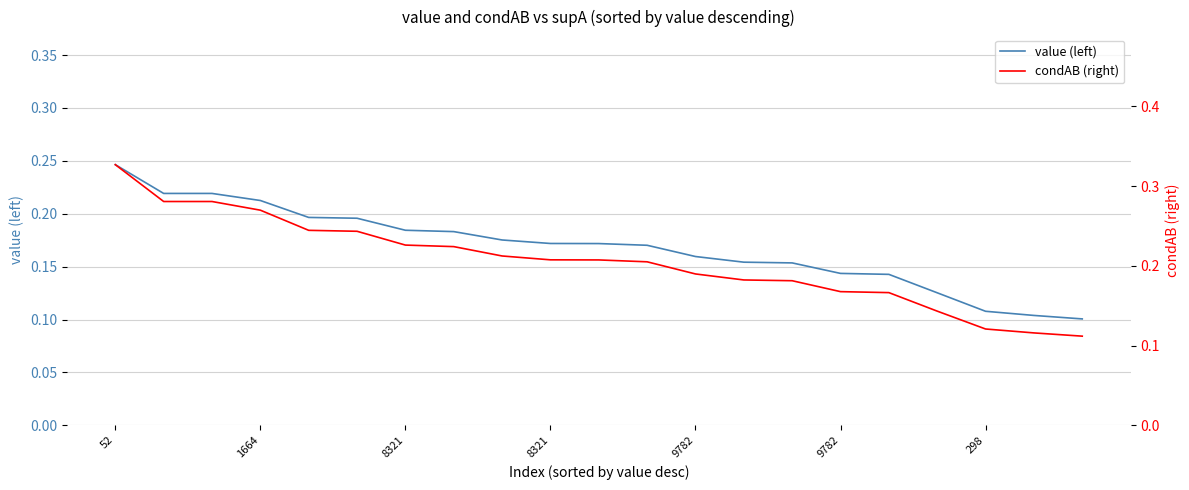

At how many categories does at least one series exceed 0?

21